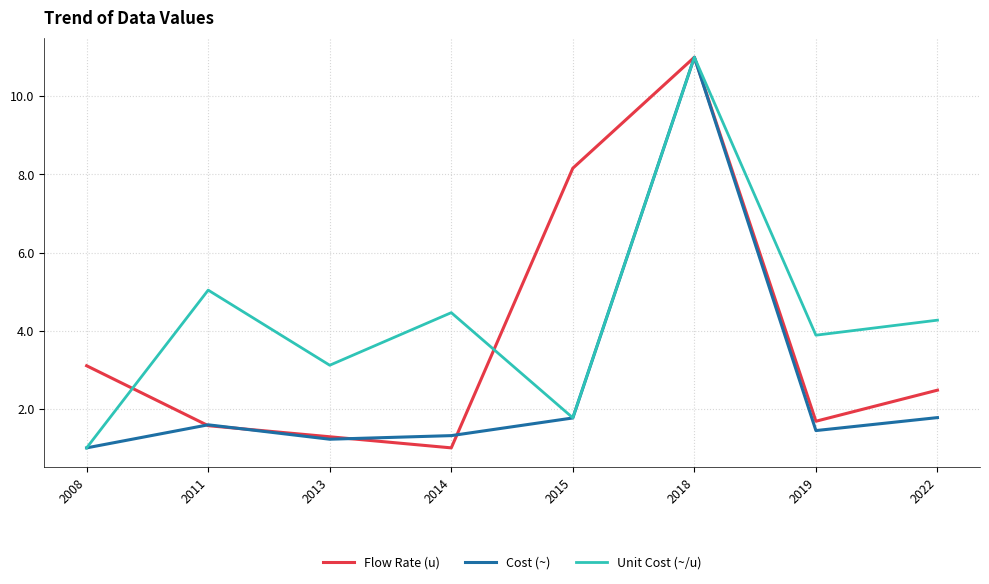

Which series ends up on top after the final intersection of Flow Rate (u) and Cost (~)?

Flow Rate (u)